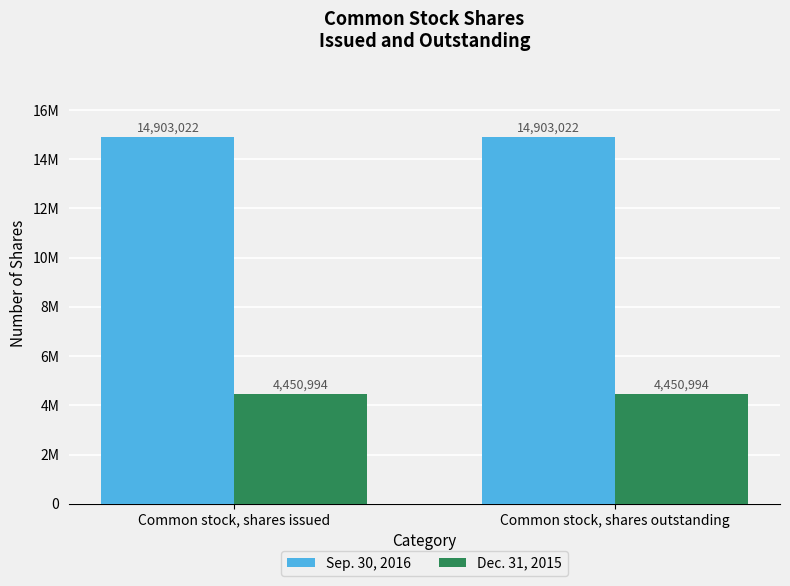

Does the chart contain any negative values?

No